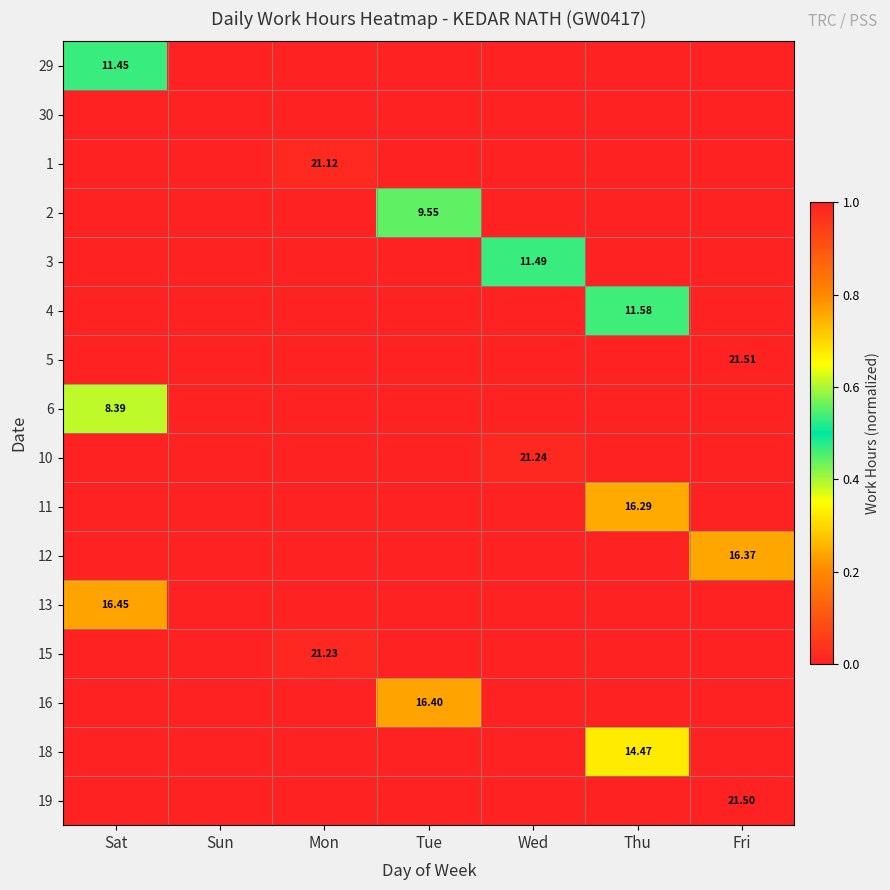

List the labels in order of 2 value, largest first.

Tue, Sat, Sun, Mon, Wed, Thu, Fri